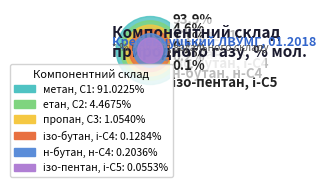

To the nearest percent, what is the difference between the пропан, С3 and ізо-бутан, і-С4 slice percentages?

1%